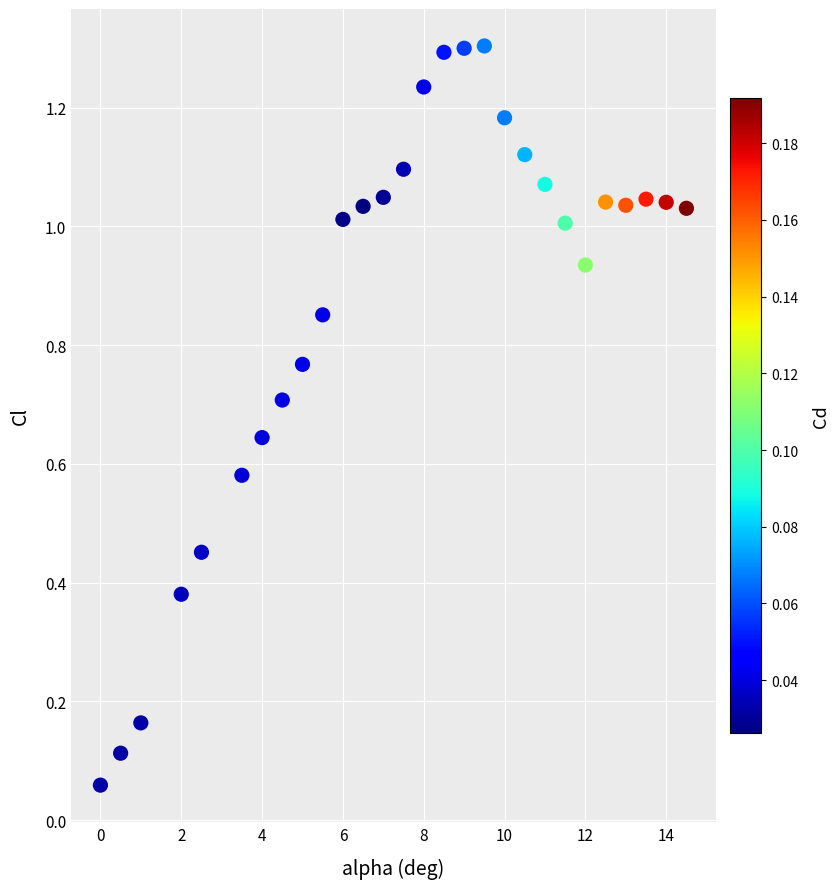

What is the range of X values (max minus min)?

14.5